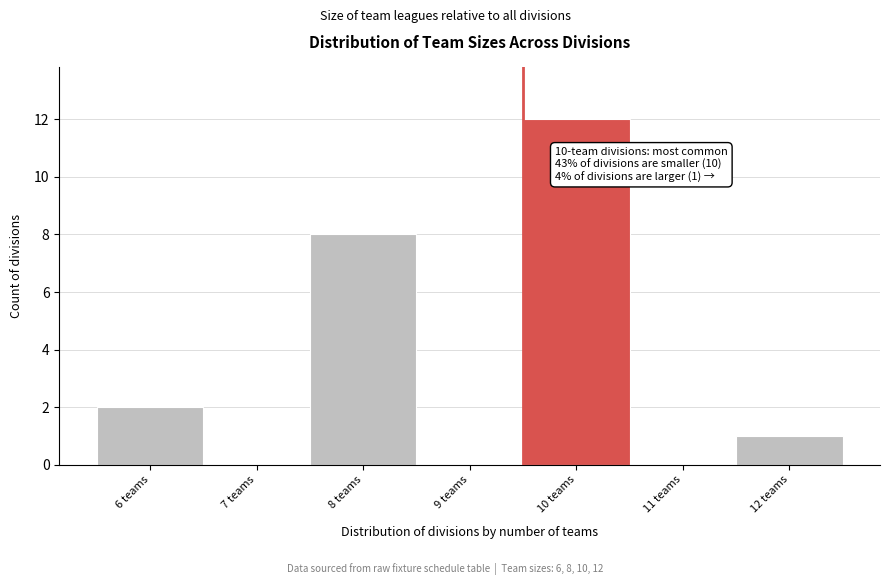

Reading right to left, what are all the values shown in this chart?

12 teams=1	11 teams=0	10 teams=12	9 teams=0	8 teams=8	7 teams=0	6 teams=2